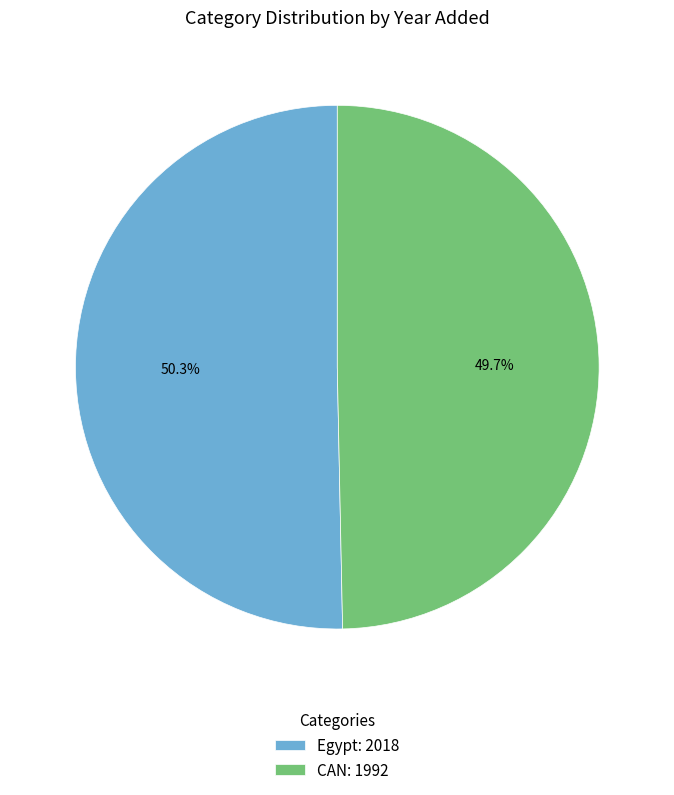

To the nearest percent, what percentage of the pie is Egypt?

50%